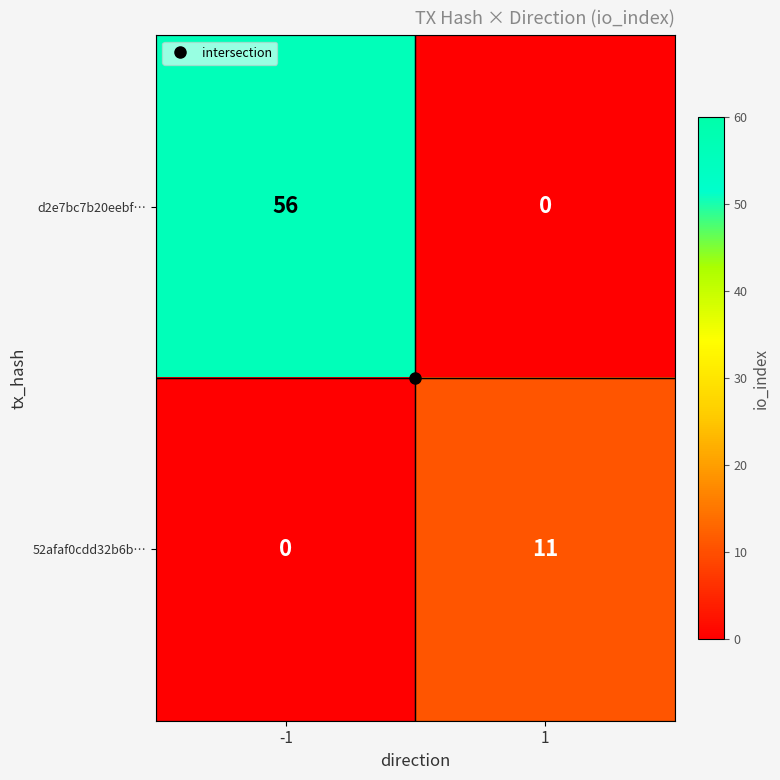

What is the difference between the 52afaf0cdd32b6b… values at -1 and 1?

11